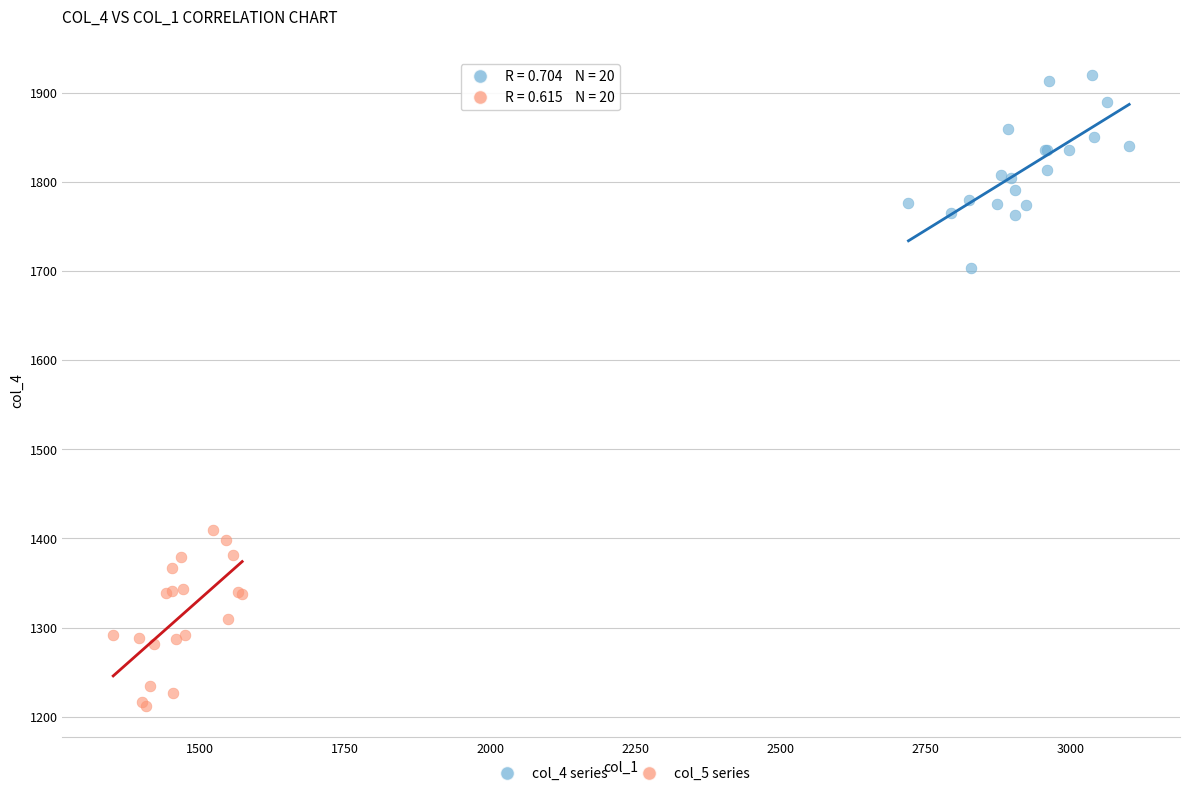

What are all the series names shown in the legend?

col_4 series, col_5 series